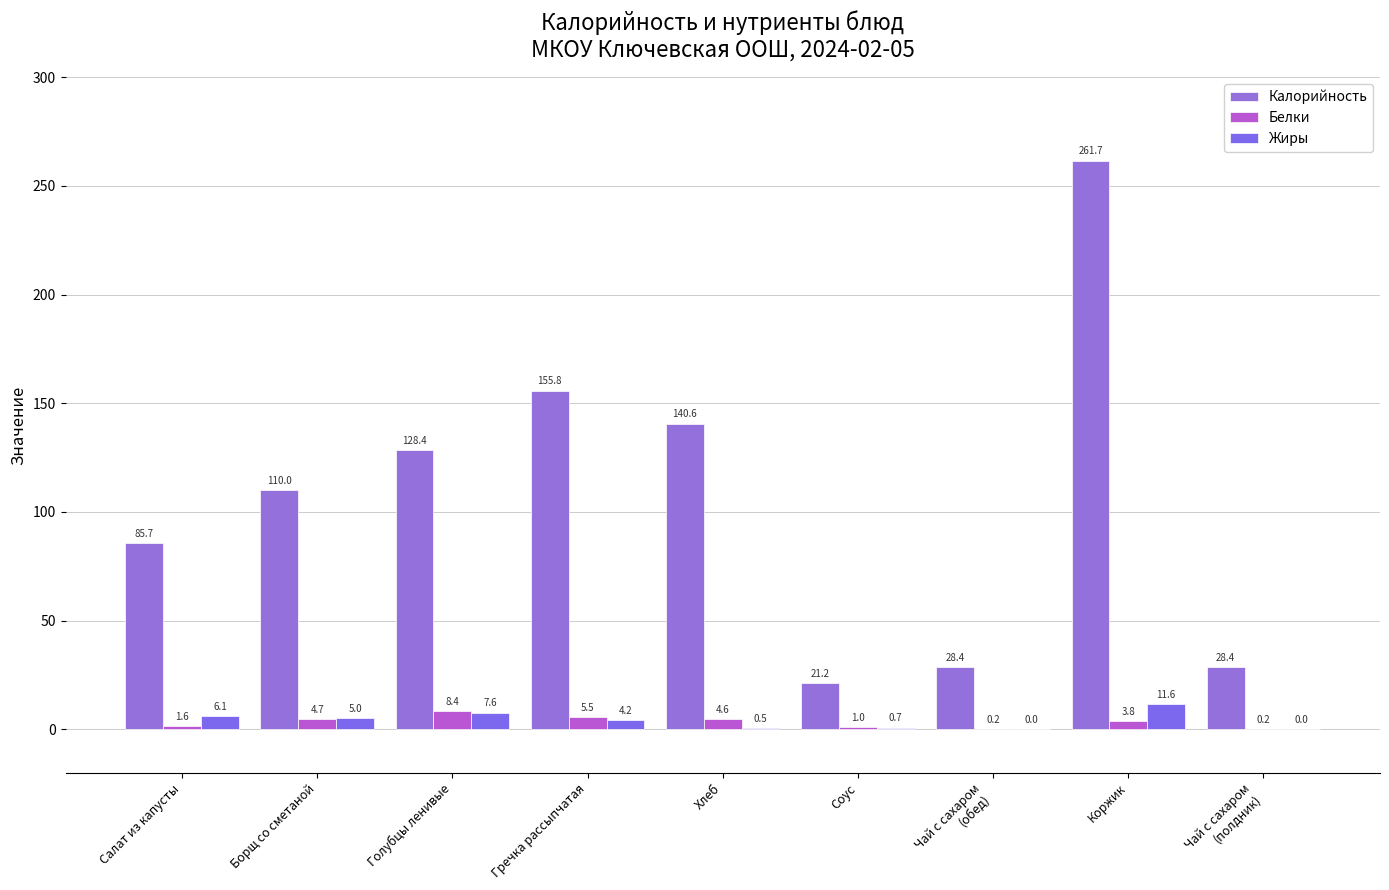

What is the difference between the maximum and minimum values in the Жиры series?

11.6